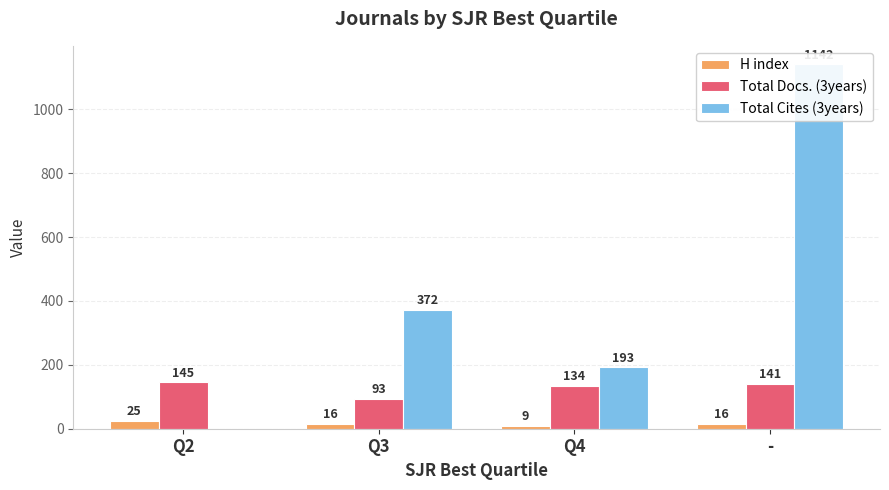

What is the maximum value shown in the chart?

1142